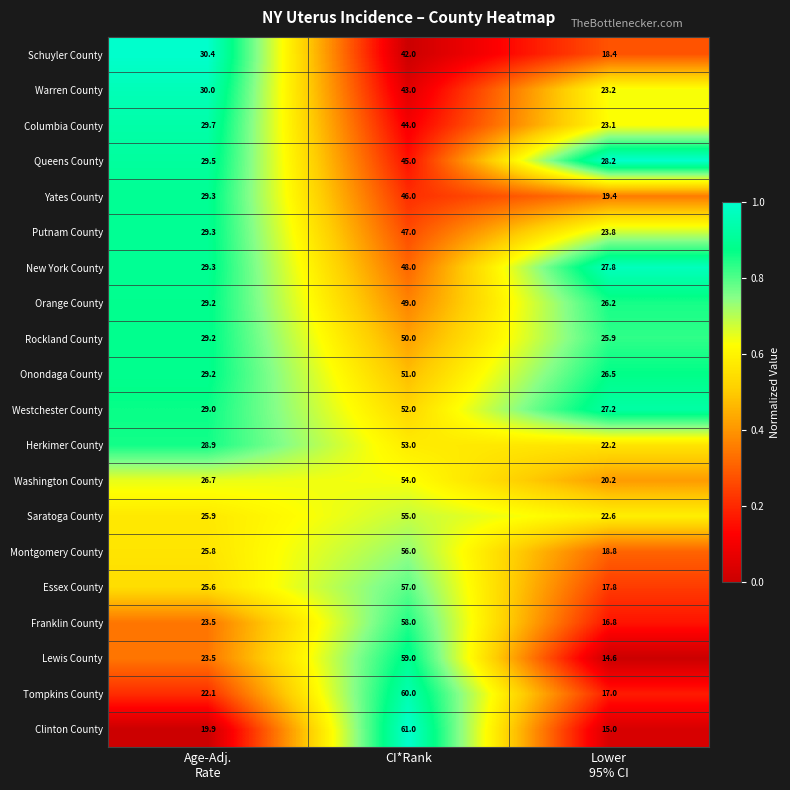

The value of New York County at CI*Rank is 16.4. True or false?

False